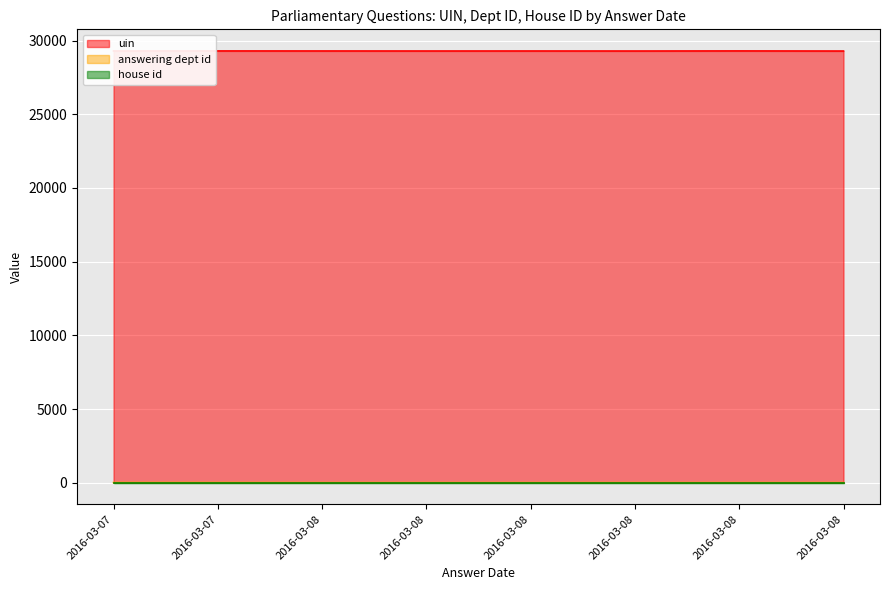

At which label is uin closest to 29296?

2016-03-08